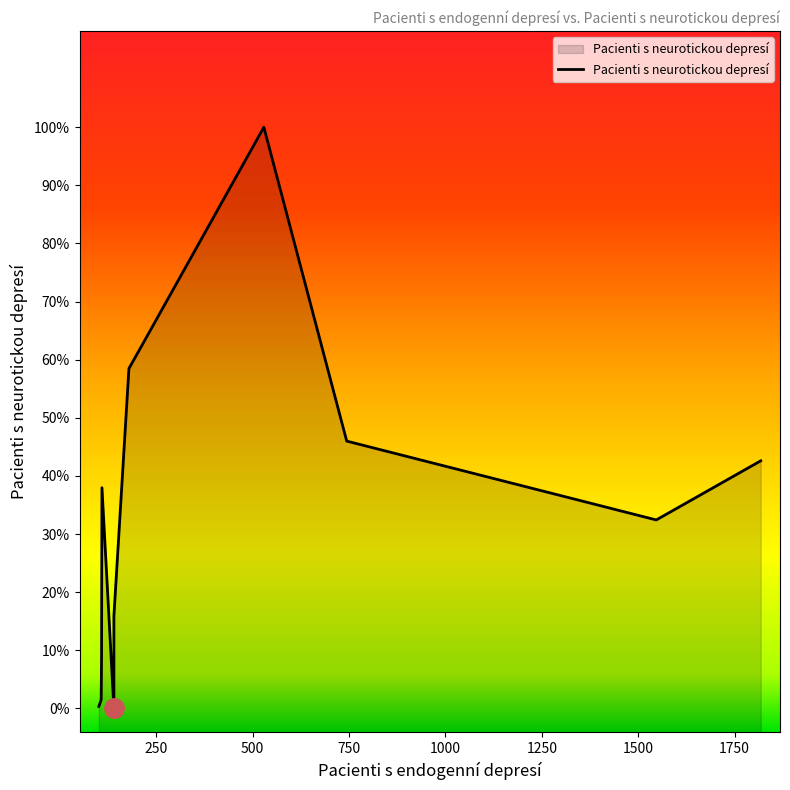

Does the chart have visible grid lines?

No